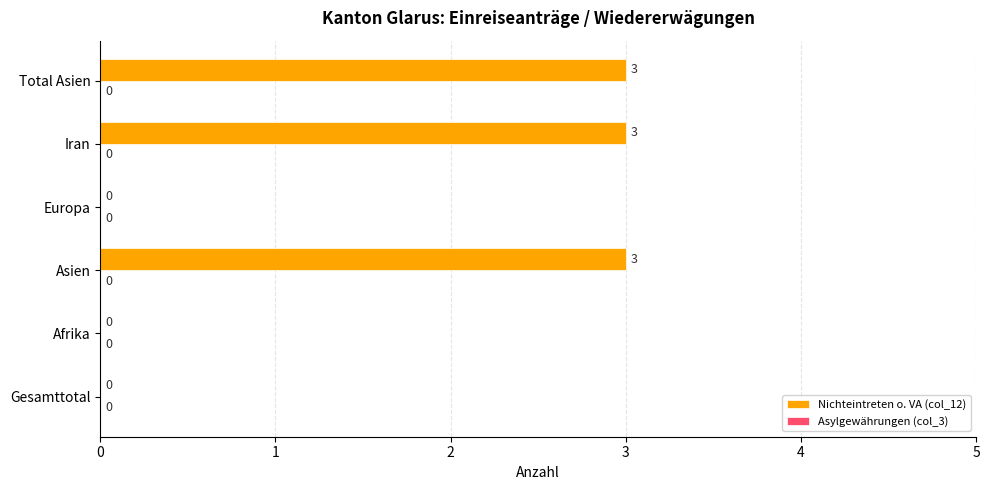

Are the bars horizontal?

Yes